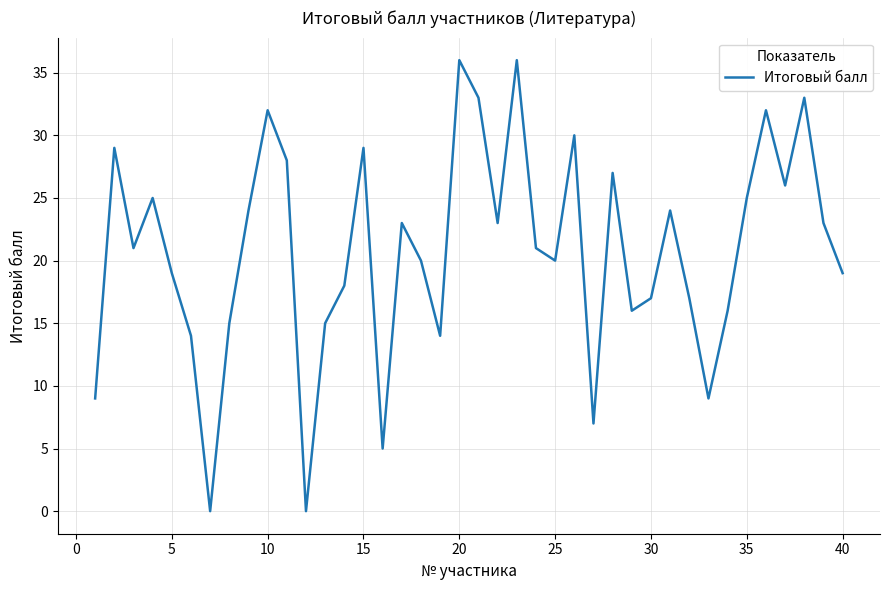

What is the difference between the maximum and minimum values?

36